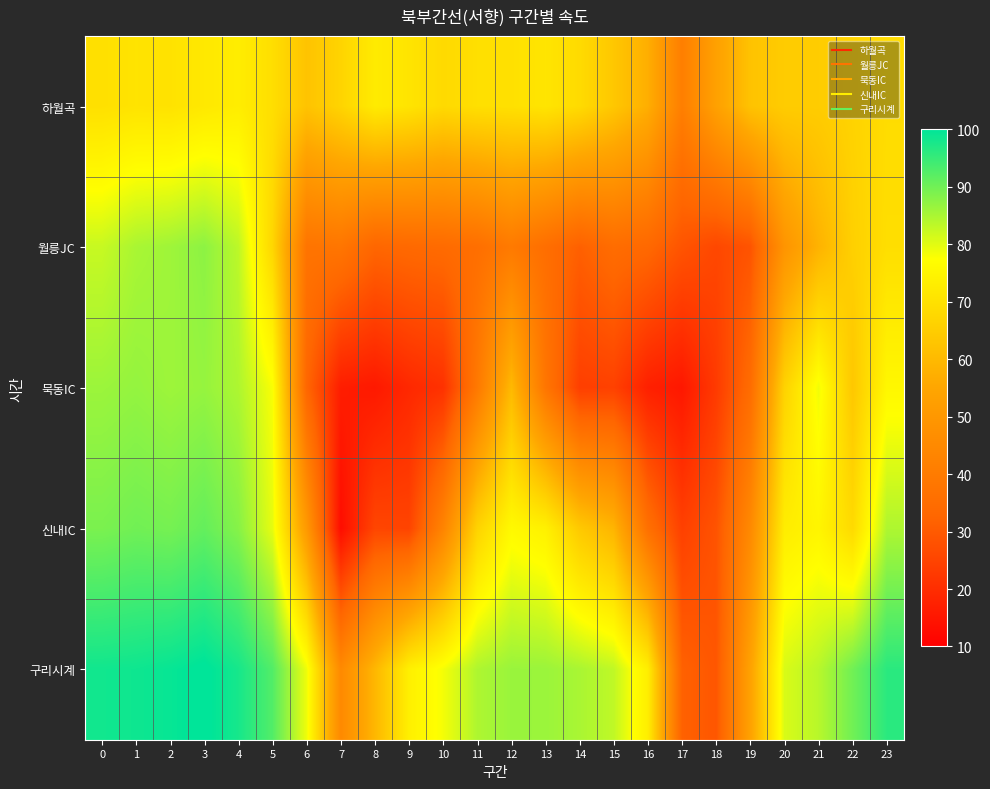

Reading left to right, extract all data points from this chart.

하월곡: 0=69.8	1=70.7	2=70.4	3=71.9	4=73.1	5=69.4	6=62.5	7=66.8	8=72.6	9=70.9	10=68.2	11=69.6	12=69.9	13=71.0	14=68.5	15=63.5	16=57.3	17=41.2	18=53.3	19=62.3	20=64.7	21=64.8	22=66.6	23=68.8
월릉JC: 0=82.4	1=85.0	2=85.9	3=87.5	4=83.3	5=67.3	6=37.5	7=38.1	8=32.8	9=33.7	10=34.3	11=35.6	12=39.6	13=35.5	14=31.3	15=34.9	16=33.5	17=28.6	18=25.8	19=28.5	20=48.9	21=58.3	22=65.7	23=69.4
묵동IC: 0=86.2	1=86.8	2=86.0	3=86.7	4=84.6	5=78.0	6=32.8	7=16.6	8=15.6	9=18.9	10=21.0	11=39.3	12=60.0	13=38.1	14=23.9	15=24.5	16=17.2	17=15.3	18=22.9	19=34.8	20=66.3	21=78.7	22=63.5	23=75.6
신내IC: 0=89.1	1=90.0	2=89.5	3=91.1	4=88.0	5=79.6	6=50.6	7=13.0	8=25.5	9=25.0	10=43.2	11=66.5	12=76.1	13=74.0	14=63.9	15=58.9	16=36.1	17=24.3	18=28.4	19=45.0	20=73.0	21=75.0	22=68.2	23=84.5
구리시계: 0=98.4	1=98.6	2=99.2	3=100.3	4=97.9	5=92.6	6=78.9	7=45.1	8=59.4	9=73.7	10=78.3	11=84.5	12=86.4	13=86.2	14=85.0	15=83.0	16=73.3	17=31.6	18=29.1	19=53.6	20=80.8	21=83.7	22=89.9	23=96.2